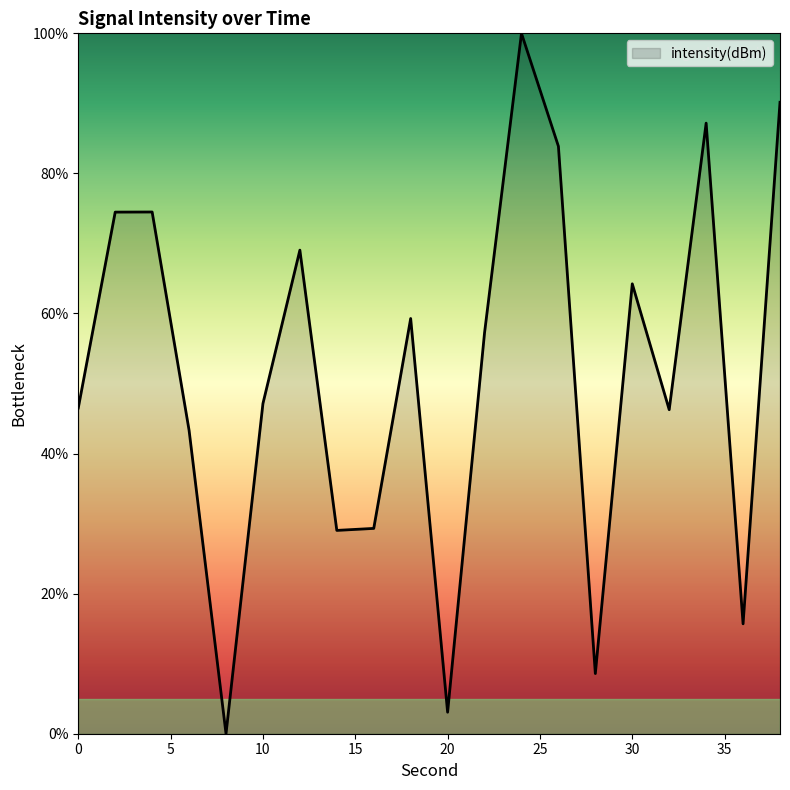

What is the maximum value shown in the chart?

100.0